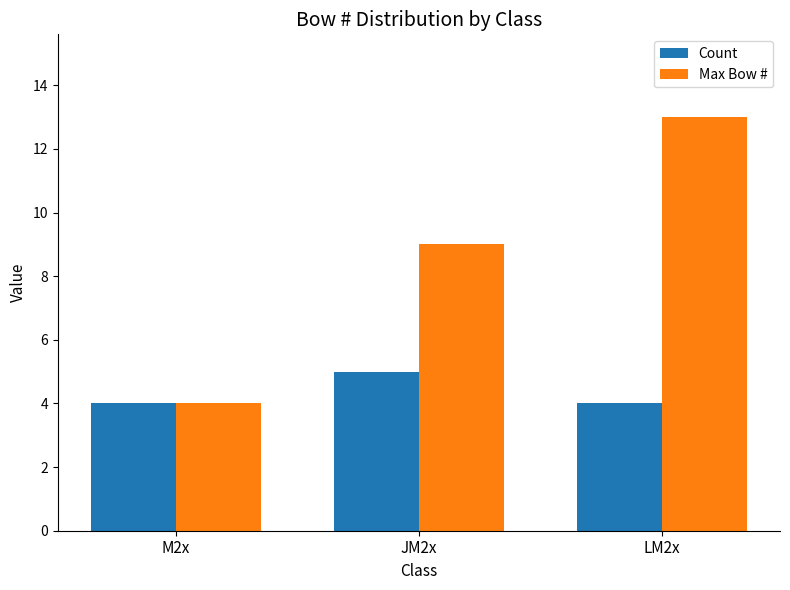

Reading right to left, list all the values displayed in this chart.

Count: 4	5	4
Max Bow #: 13	9	4